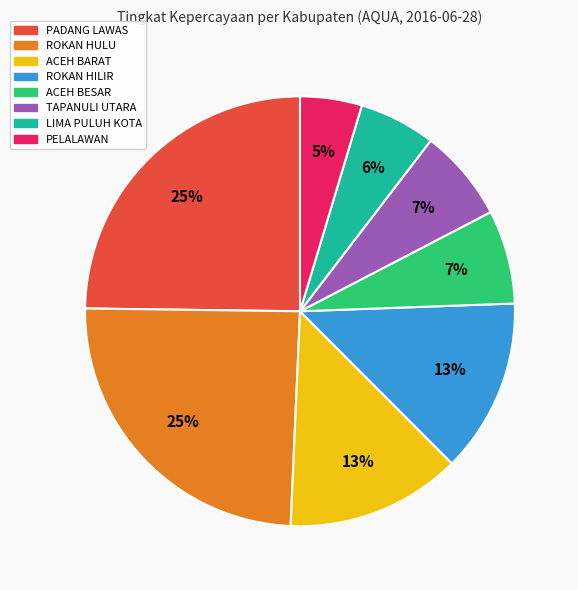

To the nearest percent, what is the difference between the largest and smallest slice percentages?

20%